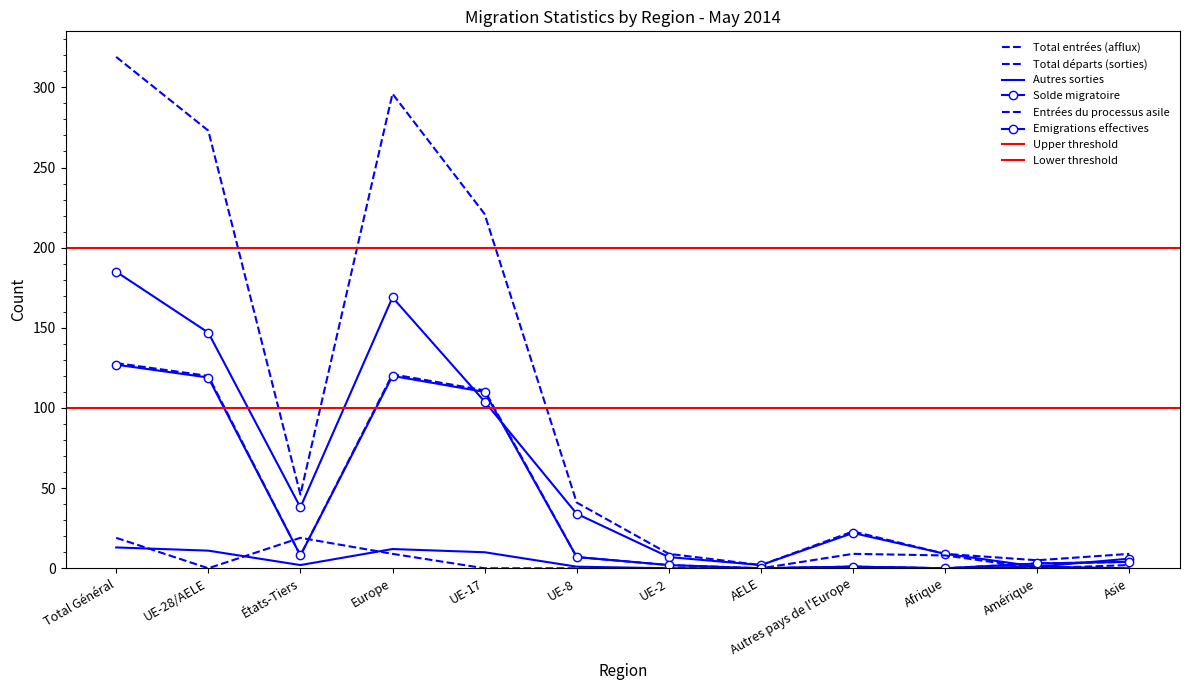

What position from the right is Europe?

9